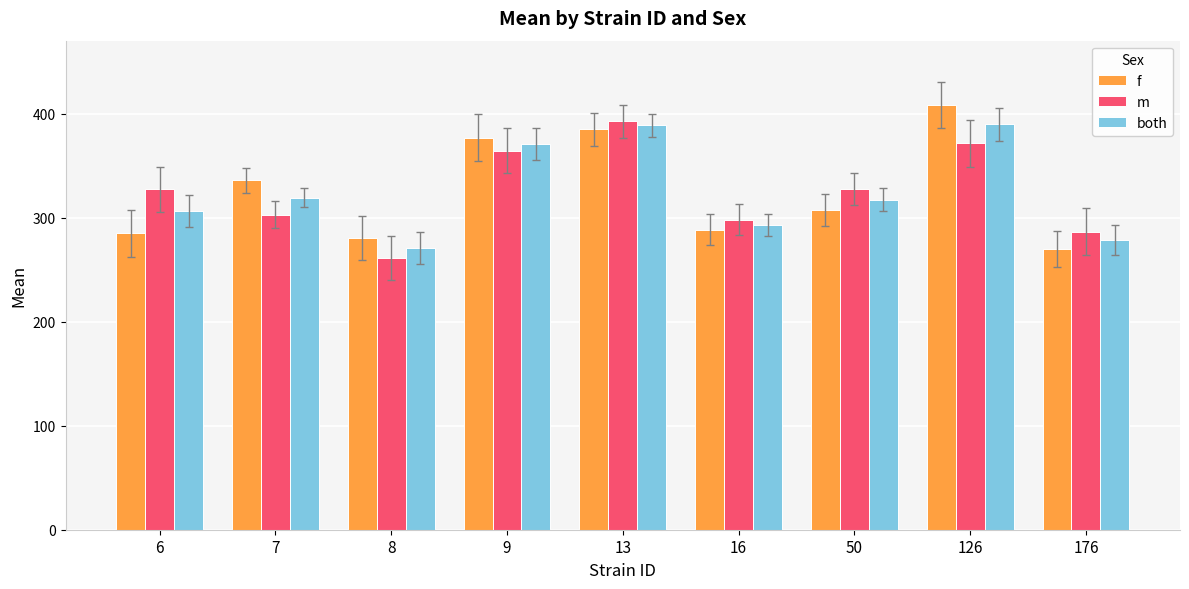

List the series in order of their overall mean, highest first.

f, both, m